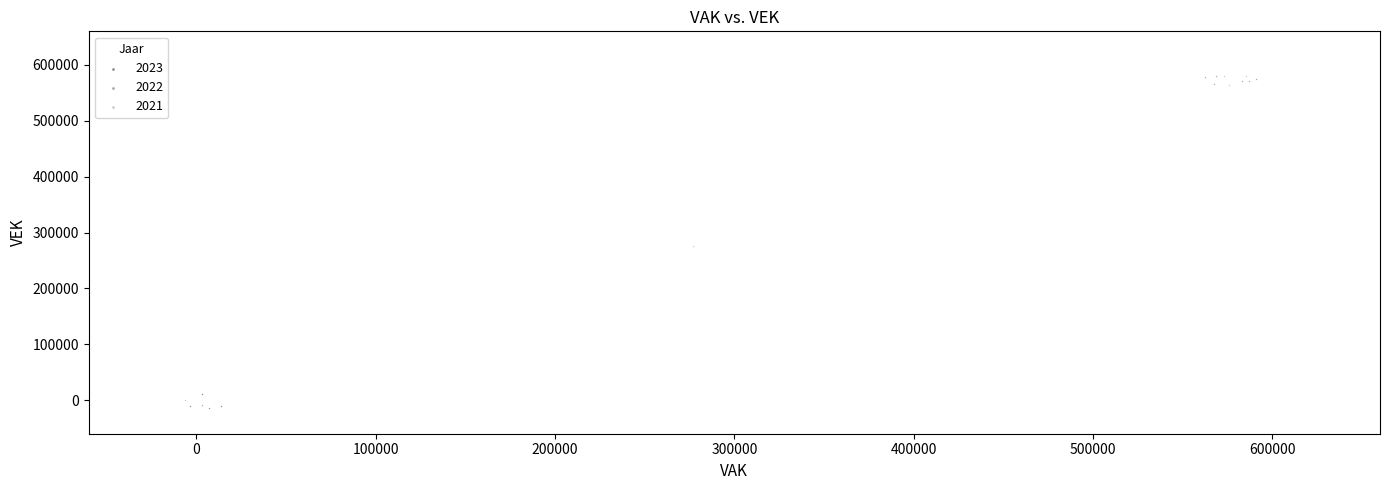

Which series has the largest Y range (max minus min)?

2022